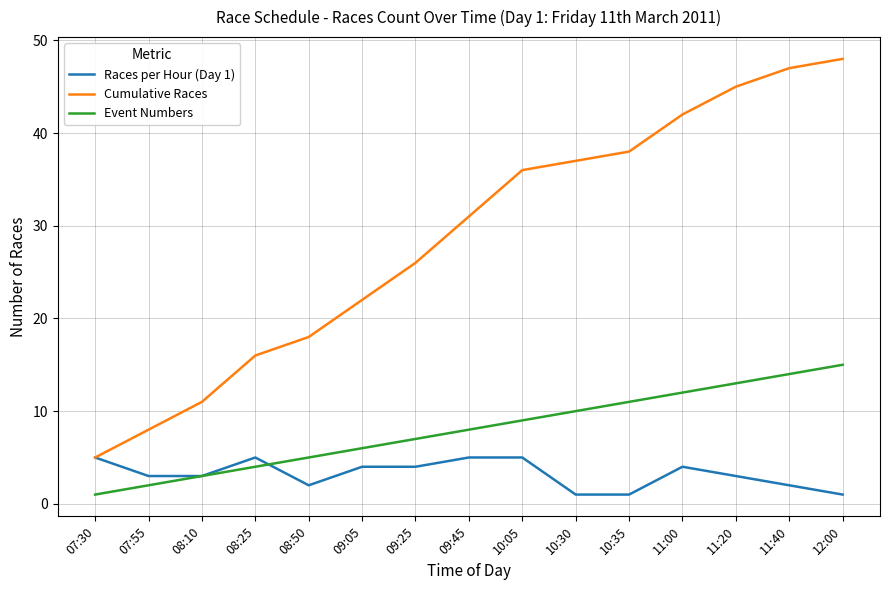

What is the maximum value shown in the chart?

48